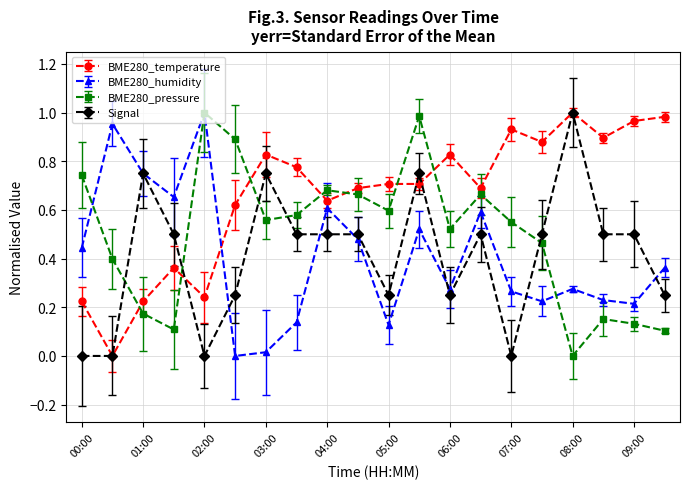

True or false: BME280_temperature has more than 2 points higher than both neighbors.

True